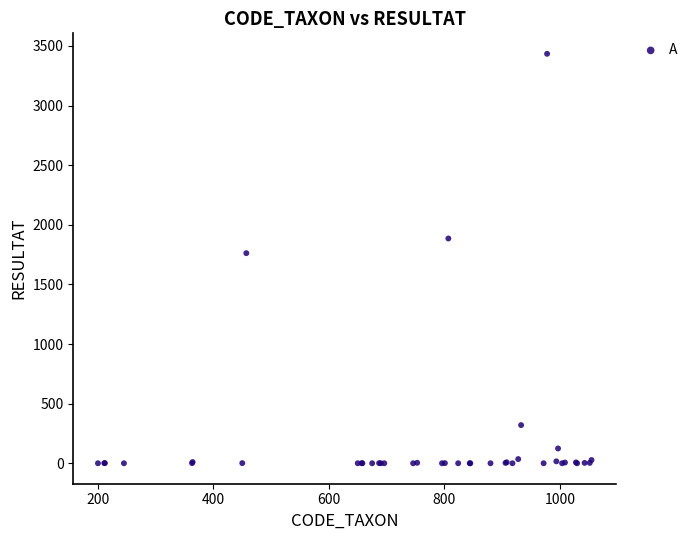

What Y value in the scatter plot is closest to 1717?

1762